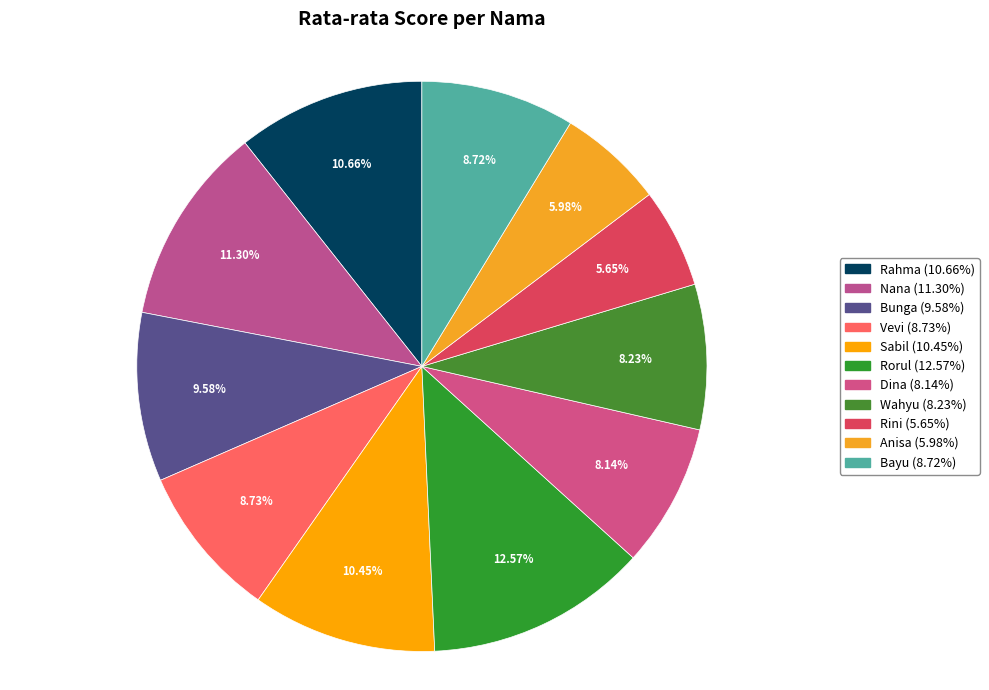

How many segments does this pie chart have?

11